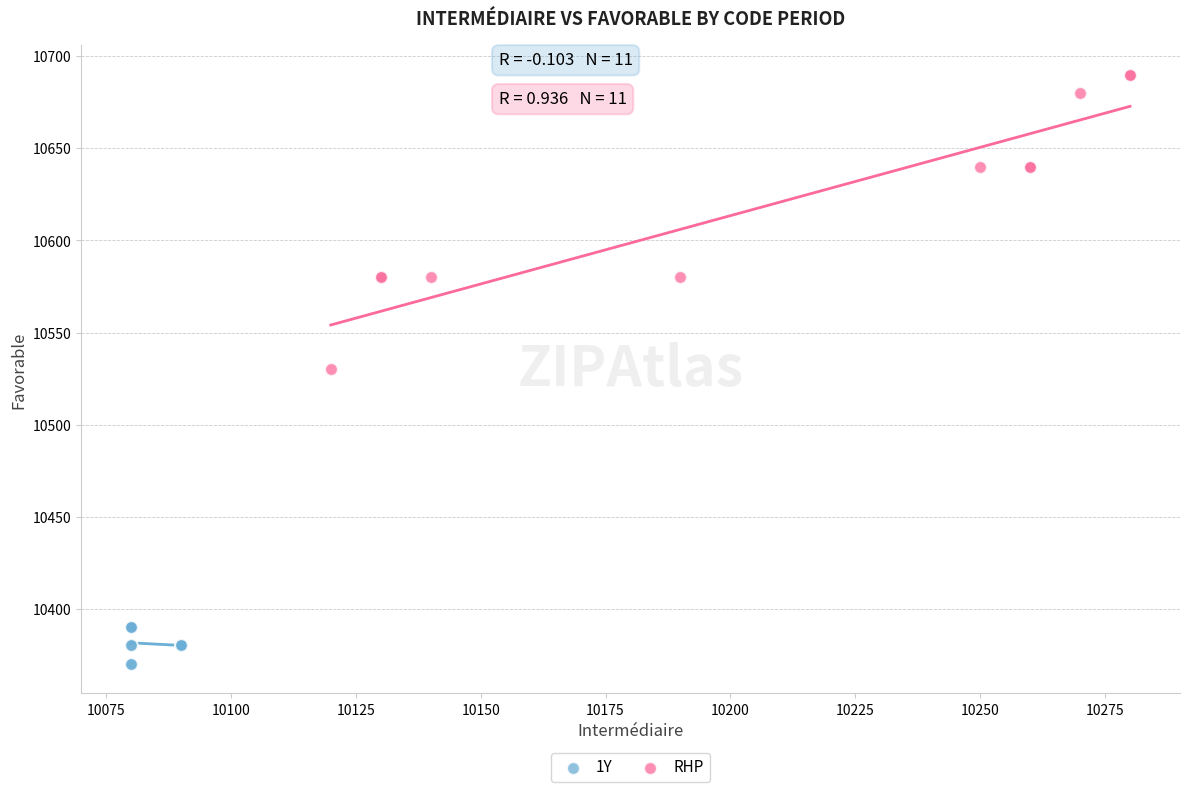

Which series contains the lowest Y value?

1Y